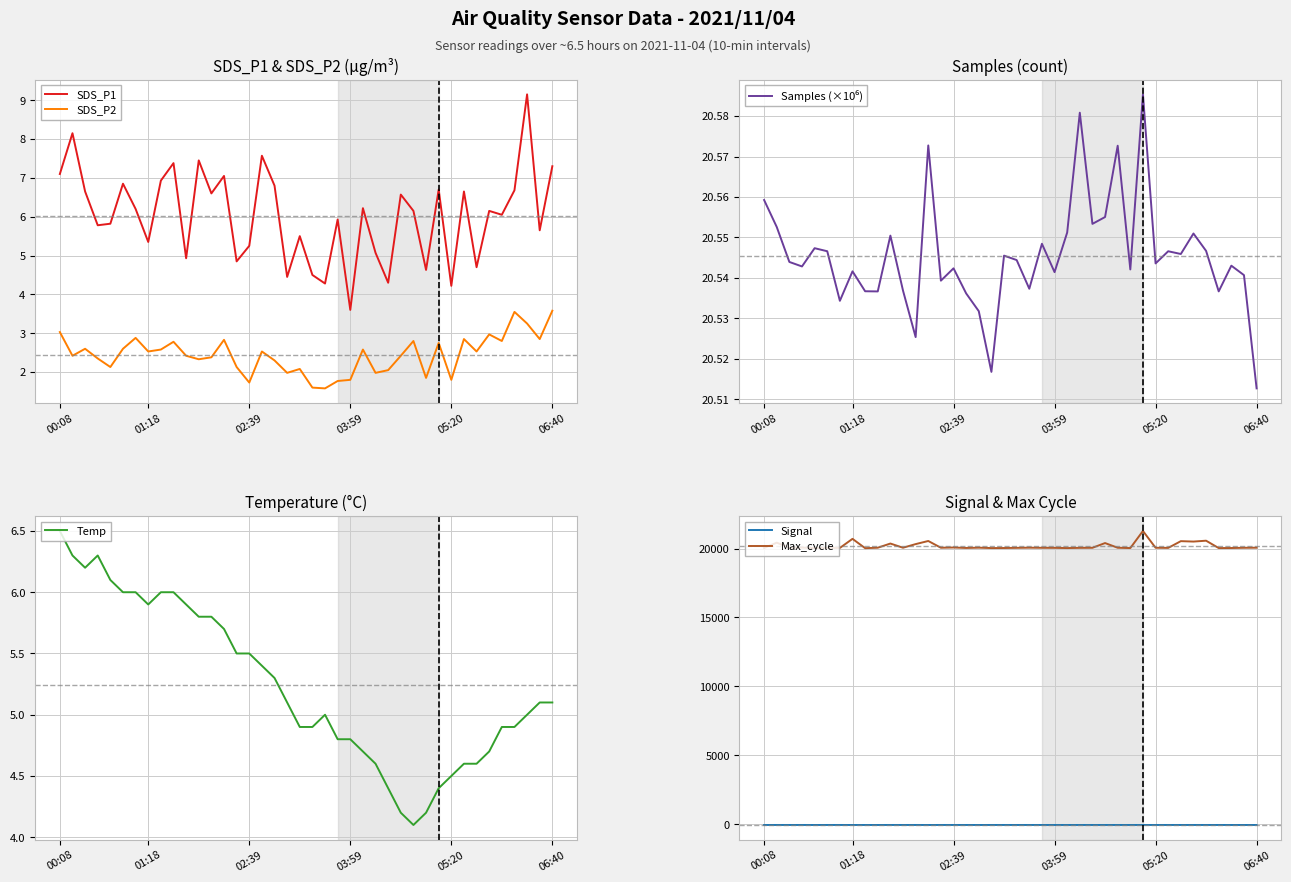

Rank the series by their maximum value, from highest to lowest.

Max_cycle, Samples (×10⁶), SDS_P1, Temp, SDS_P2, Signal